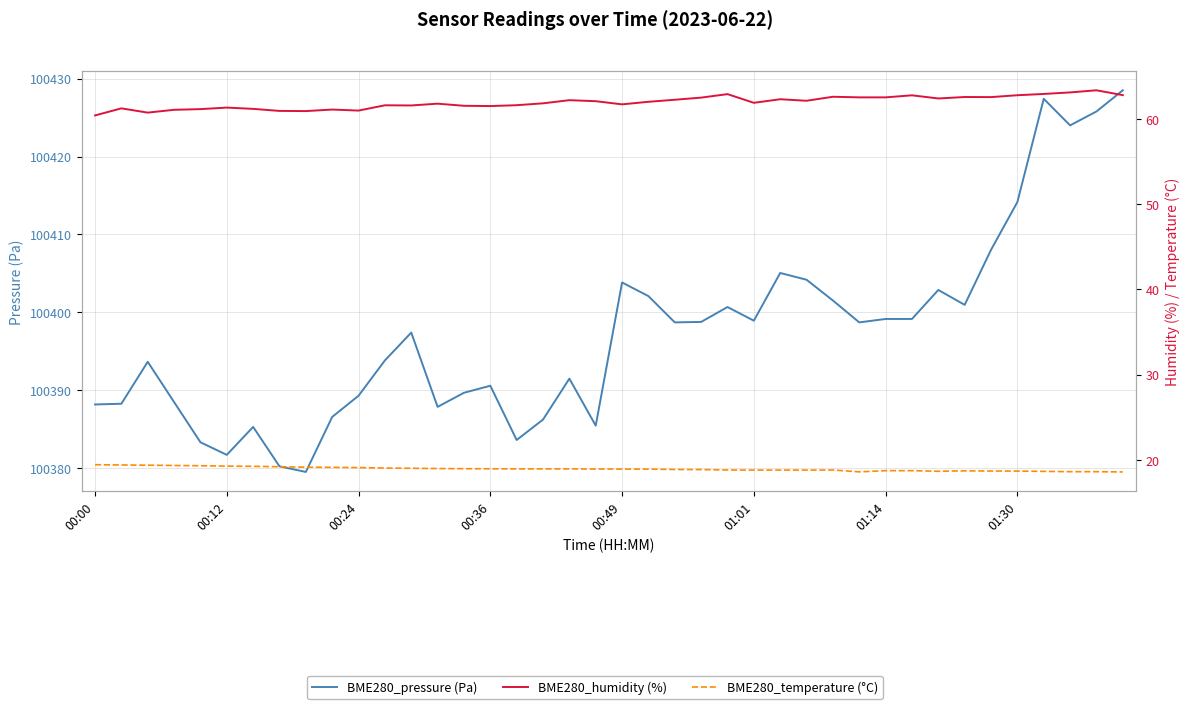

Reading left to right, extract all data points from this chart.

BME280_pressure (Pa): 100388.2	100388.3	100393.7	100388.5	100383.3	100381.7	100385.3	100380.2	100379.5	100386.6	100389.3	100393.8	100397.4	100387.9	100389.7	100390.6	100383.6	100386.2	100391.5	100385.5	100403.8	100402.1	100398.7	100398.8	100400.7	100398.9	100405.1	100404.2	100401.5	100398.7	100399.2	100399.2	100402.9	100401.0	100408.0	100414.2	100427.4	100424.0	100425.8	100428.5
BME280_humidity (%): 60.4	61.2	60.7	61.1	61.1	61.3	61.2	60.9	60.9	61.1	61.0	61.6	61.6	61.8	61.5	61.5	61.6	61.8	62.2	62.1	61.7	62.0	62.2	62.5	62.9	61.9	62.3	62.1	62.6	62.5	62.5	62.8	62.4	62.6	62.5	62.8	62.9	63.1	63.4	62.8
BME280_temperature (°C): 19.4	19.4	19.4	19.3	19.3	19.3	19.2	19.2	19.1	19.1	19.1	19.0	19.0	19.0	19.0	18.9	18.9	18.9	18.9	18.9	18.9	18.9	18.9	18.9	18.8	18.8	18.8	18.8	18.8	18.6	18.7	18.7	18.7	18.7	18.7	18.7	18.6	18.6	18.6	18.6